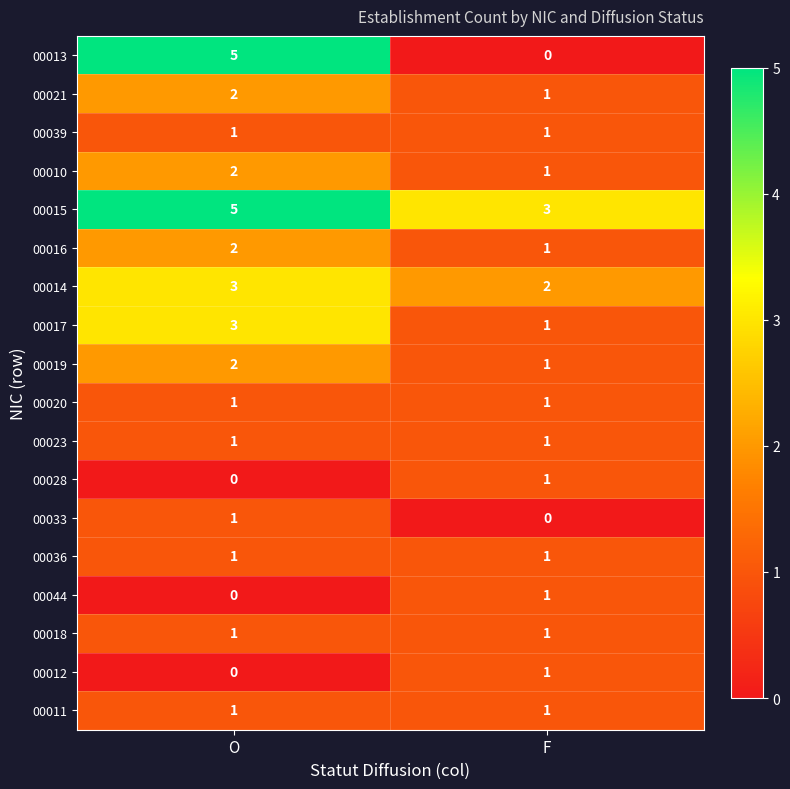

What is the total value across all series at F?

19